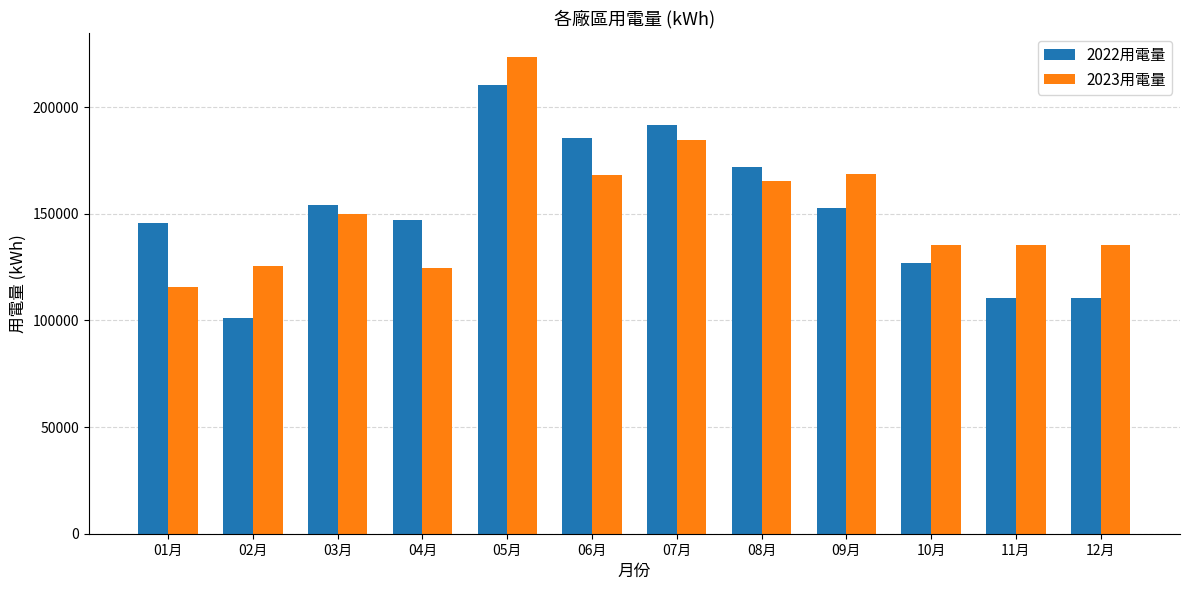

What is the label of the 1st bar from the right?

12月